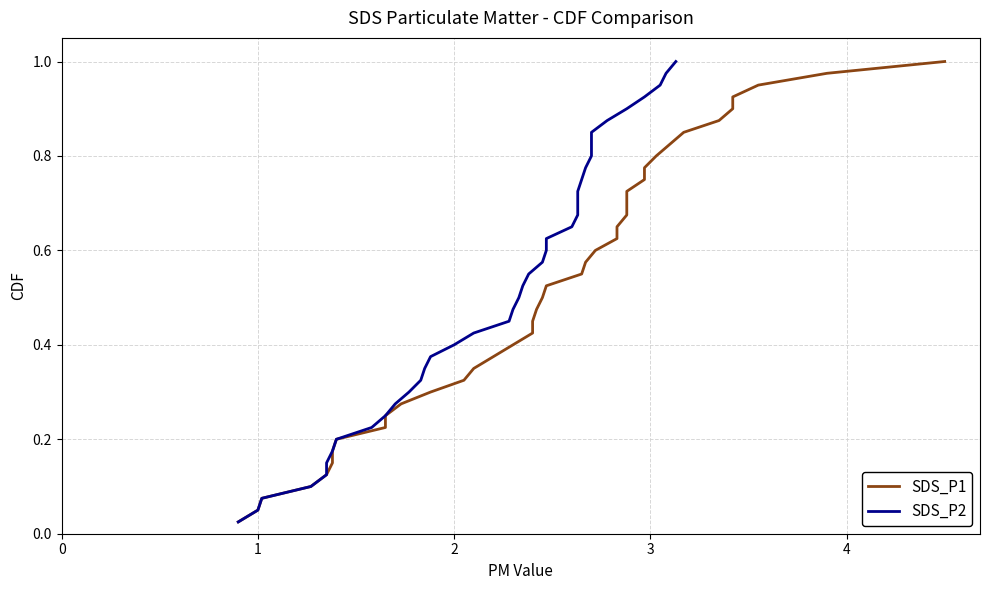

What is the difference between the maximum and minimum values in the SDS_P2 series?

1.0